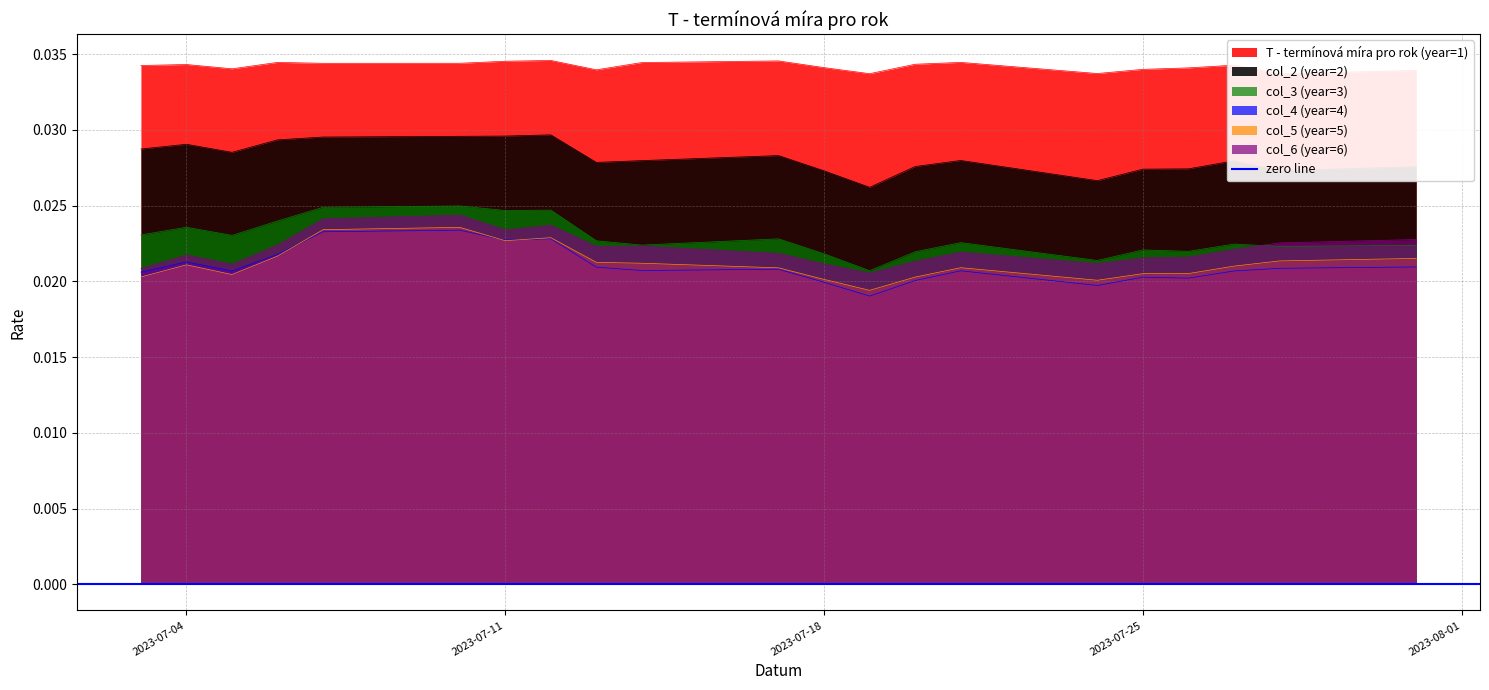

Reading left to right, list all the values displayed in this chart.

T - termínová míra pro rok (year=1): 2023-07-03=0.0	2023-07-04=0.0	2023-07-05=0.0	2023-07-06=0.0	2023-07-07=0.0	2023-07-10=0.0	2023-07-11=0.0	2023-07-12=0.0	2023-07-13=0.0	2023-07-14=0.0	2023-07-17=0.0	2023-07-18=0.0	2023-07-19=0.0	2023-07-20=0.0	2023-07-21=0.0	2023-07-24=0.0	2023-07-25=0.0	2023-07-26=0.0	2023-07-27=0.0	2023-07-28=0.0	2023-07-31=0.0
col_2 (year=2): 2023-07-03=0.0	2023-07-04=0.0	2023-07-05=0.0	2023-07-06=0.0	2023-07-07=0.0	2023-07-10=0.0	2023-07-11=0.0	2023-07-12=0.0	2023-07-13=0.0	2023-07-14=0.0	2023-07-17=0.0	2023-07-18=0.0	2023-07-19=0.0	2023-07-20=0.0	2023-07-21=0.0	2023-07-24=0.0	2023-07-25=0.0	2023-07-26=0.0	2023-07-27=0.0	2023-07-28=0.0	2023-07-31=0.0
col_3 (year=3): 2023-07-03=0.0	2023-07-04=0.0	2023-07-05=0.0	2023-07-06=0.0	2023-07-07=0.0	2023-07-10=0.0	2023-07-11=0.0	2023-07-12=0.0	2023-07-13=0.0	2023-07-14=0.0	2023-07-17=0.0	2023-07-18=0.0	2023-07-19=0.0	2023-07-20=0.0	2023-07-21=0.0	2023-07-24=0.0	2023-07-25=0.0	2023-07-26=0.0	2023-07-27=0.0	2023-07-28=0.0	2023-07-31=0.0
col_4 (year=4): 2023-07-03=0.0	2023-07-04=0.0	2023-07-05=0.0	2023-07-06=0.0	2023-07-07=0.0	2023-07-10=0.0	2023-07-11=0.0	2023-07-12=0.0	2023-07-13=0.0	2023-07-14=0.0	2023-07-17=0.0	2023-07-18=0.0	2023-07-19=0.0	2023-07-20=0.0	2023-07-21=0.0	2023-07-24=0.0	2023-07-25=0.0	2023-07-26=0.0	2023-07-27=0.0	2023-07-28=0.0	2023-07-31=0.0
col_5 (year=5): 2023-07-03=0.0	2023-07-04=0.0	2023-07-05=0.0	2023-07-06=0.0	2023-07-07=0.0	2023-07-10=0.0	2023-07-11=0.0	2023-07-12=0.0	2023-07-13=0.0	2023-07-14=0.0	2023-07-17=0.0	2023-07-18=0.0	2023-07-19=0.0	2023-07-20=0.0	2023-07-21=0.0	2023-07-24=0.0	2023-07-25=0.0	2023-07-26=0.0	2023-07-27=0.0	2023-07-28=0.0	2023-07-31=0.0
col_6 (year=6): 2023-07-03=0.0	2023-07-04=0.0	2023-07-05=0.0	2023-07-06=0.0	2023-07-07=0.0	2023-07-10=0.0	2023-07-11=0.0	2023-07-12=0.0	2023-07-13=0.0	2023-07-14=0.0	2023-07-17=0.0	2023-07-18=0.0	2023-07-19=0.0	2023-07-20=0.0	2023-07-21=0.0	2023-07-24=0.0	2023-07-25=0.0	2023-07-26=0.0	2023-07-27=0.0	2023-07-28=0.0	2023-07-31=0.0